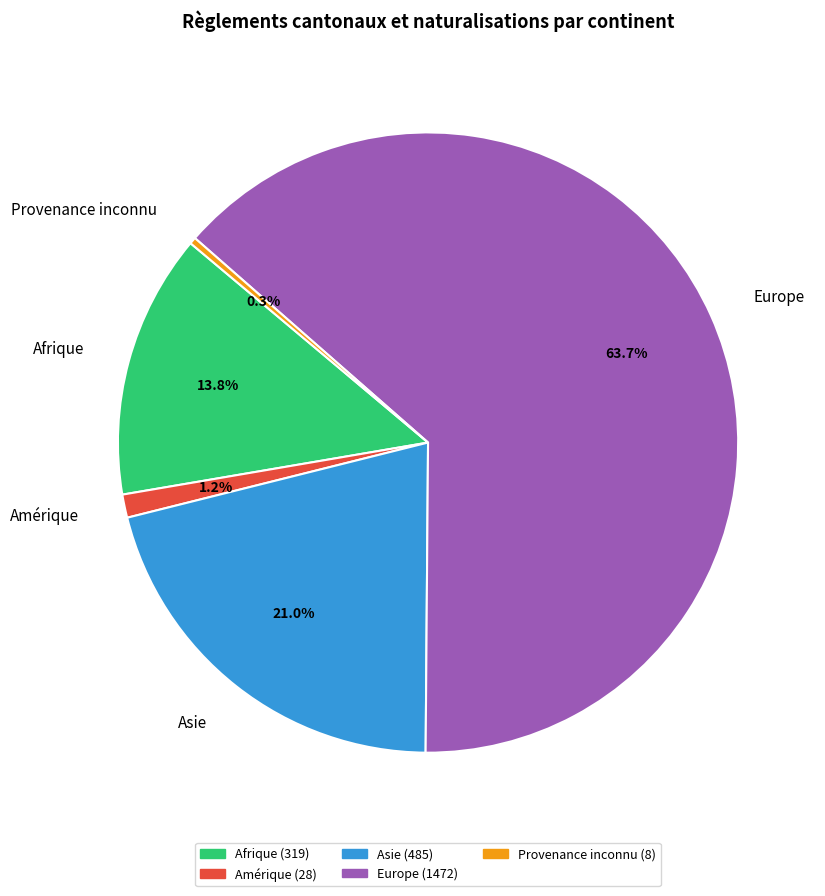

What portion of the pie excludes Afrique?

86.2%